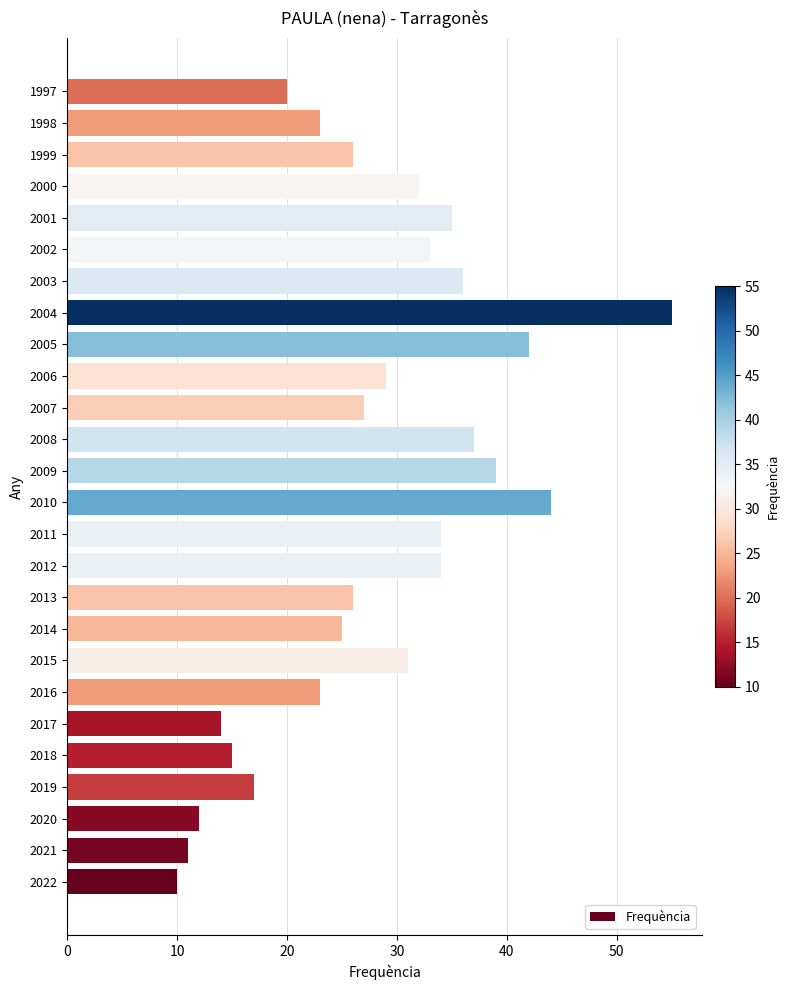

Approximately how many times larger is the value at 2022 compared to 2011?

0.3